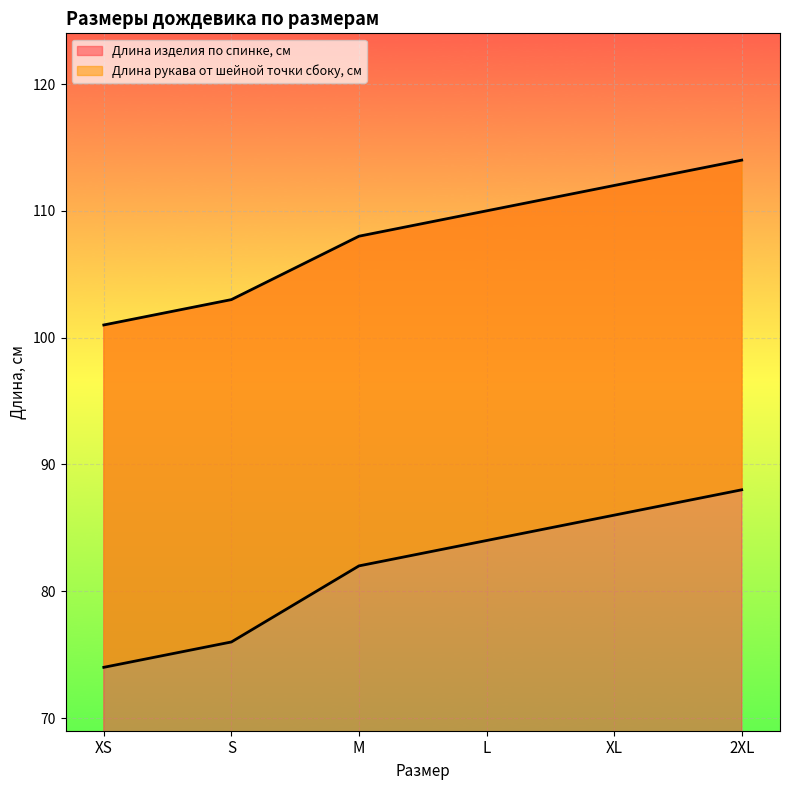

Is it true that Длина рукава от шейной точки сбоку, см equals 84 at L?

True